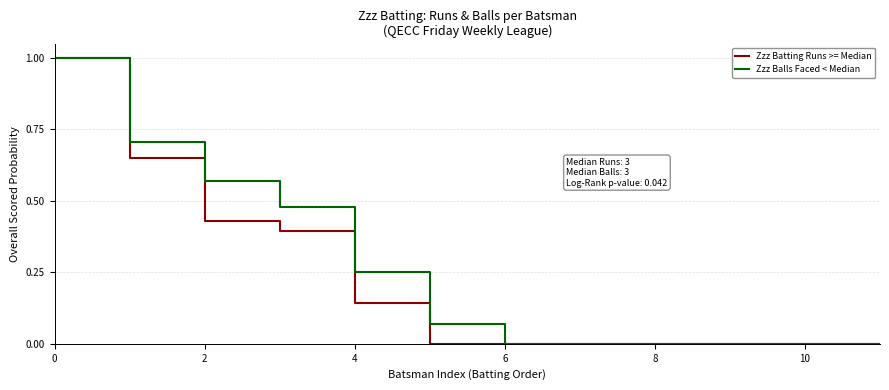

Is this an area chart (filled region under the line)?

No